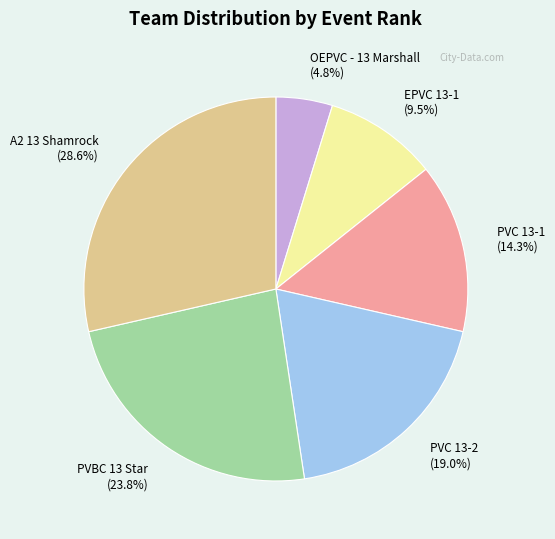

To the nearest percent, what is the difference between the A2 13 Shamrock and EPVC 13-1 slice percentages?

19%